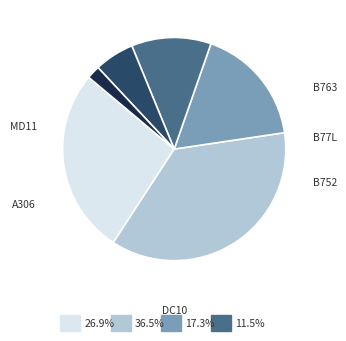

Does any single category account for the majority?

No